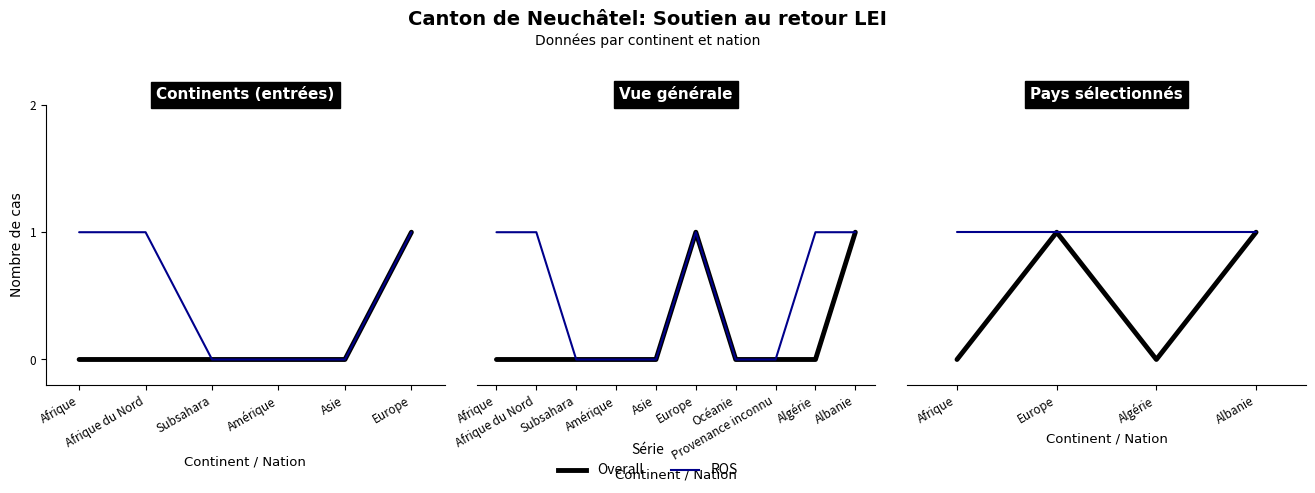

True or false: Total Départs has more than 1 points higher than both neighbors.

False